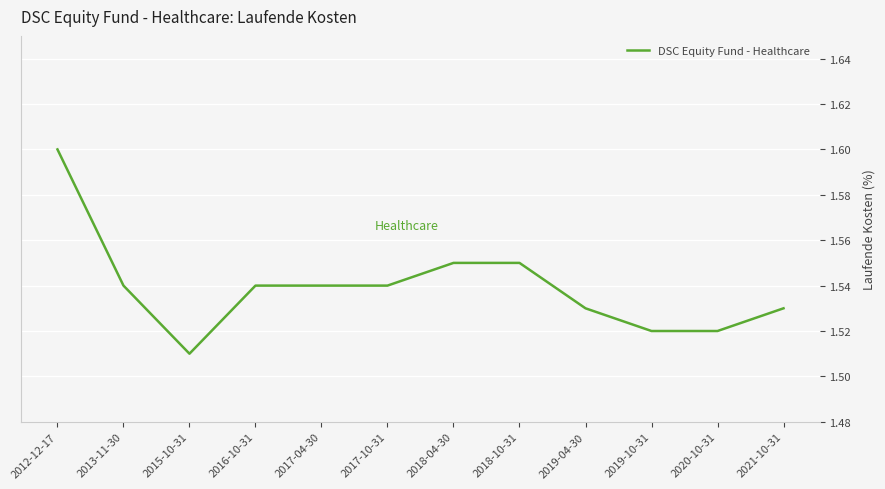

At which category does the chart reach its minimum across all series?

2015-10-31